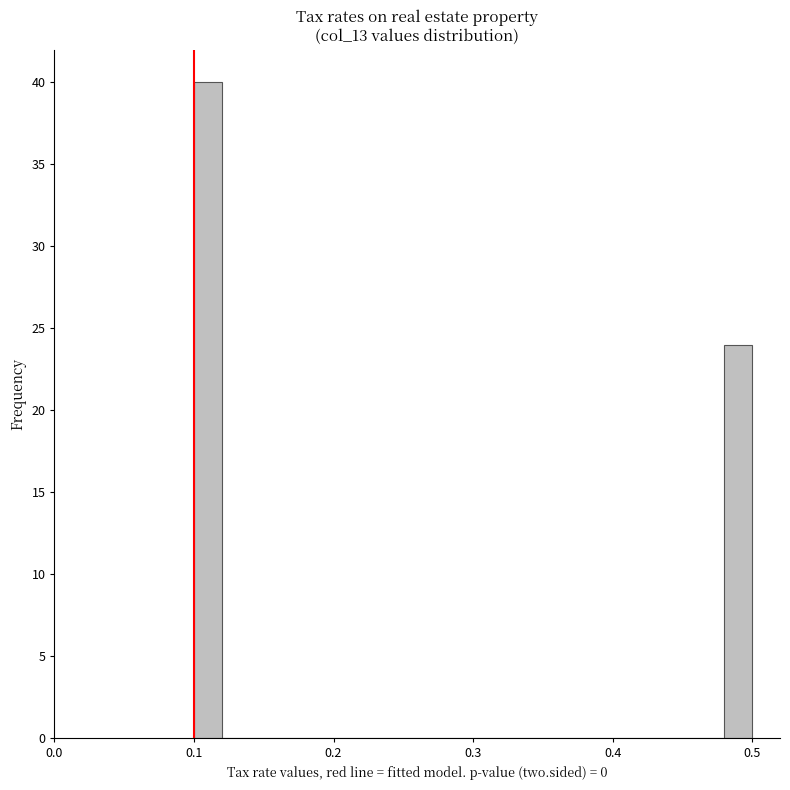

Read against the x-axis, roughly where is the centre of the tallest bar?

0.11